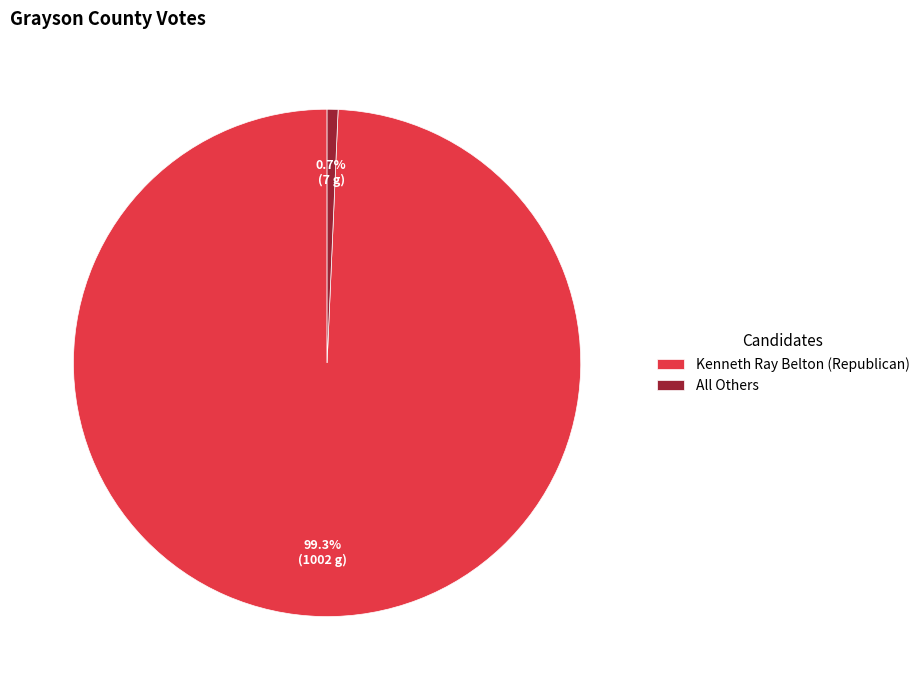

What percentage is the All Others slice, to the nearest percent?

1%